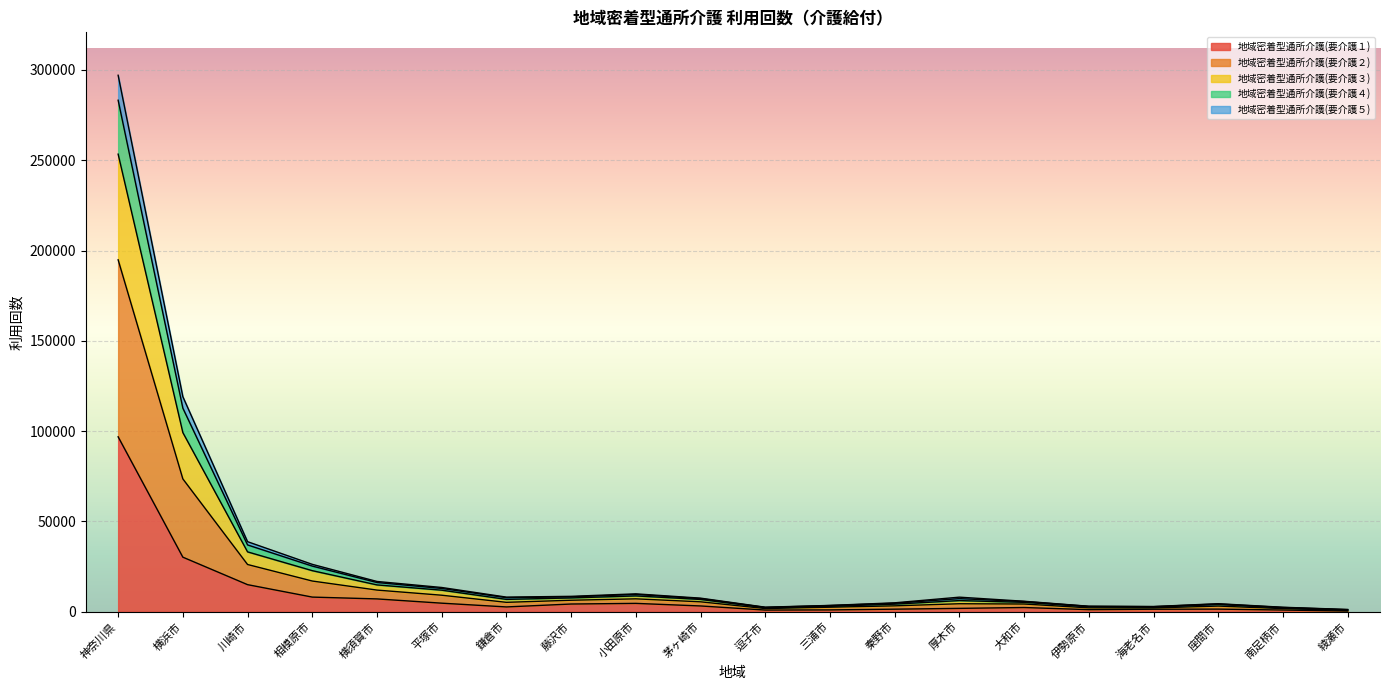

What is the value of the 地域密着型通所介護(要介護３) point at the 19th from the left?

2385